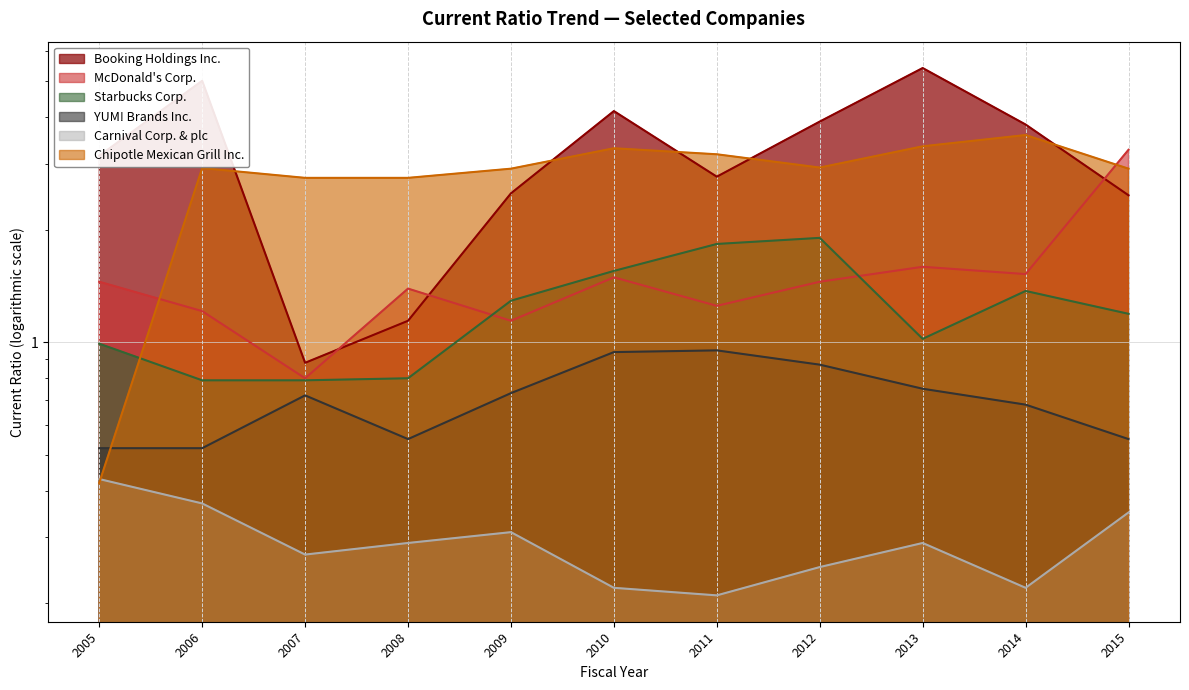

What value does the Chipotle Mexican Grill Inc. series have at 2011?

3.2